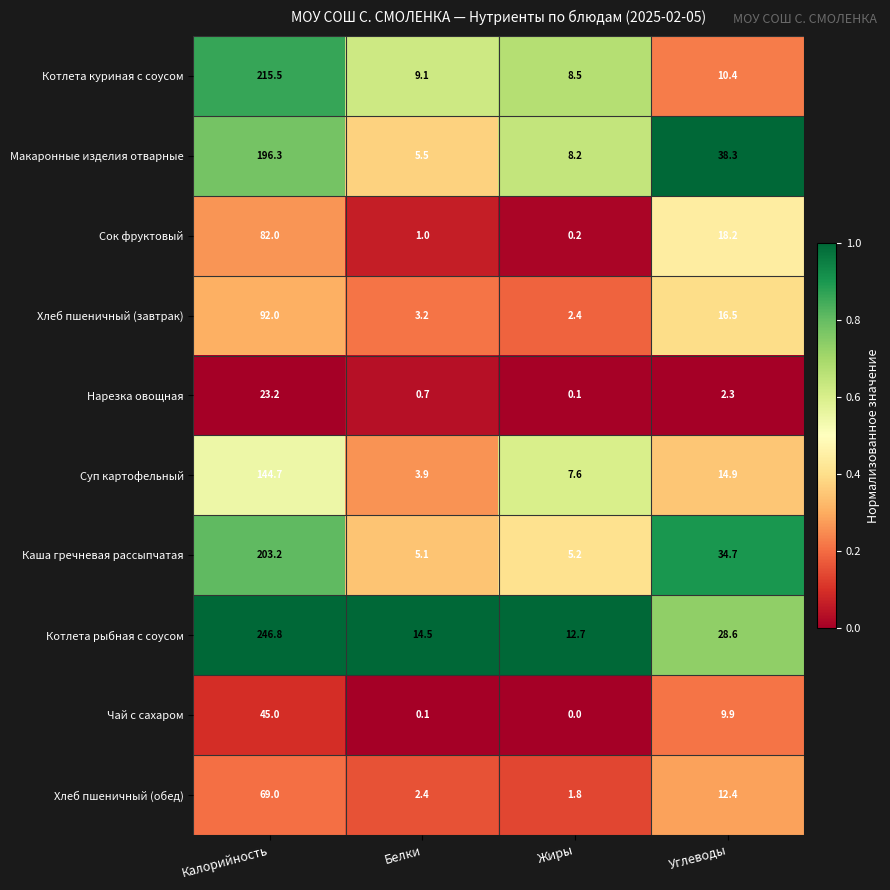

The value of Макаронные изделия отварные at Углеводы is 38.3. True or false?

True